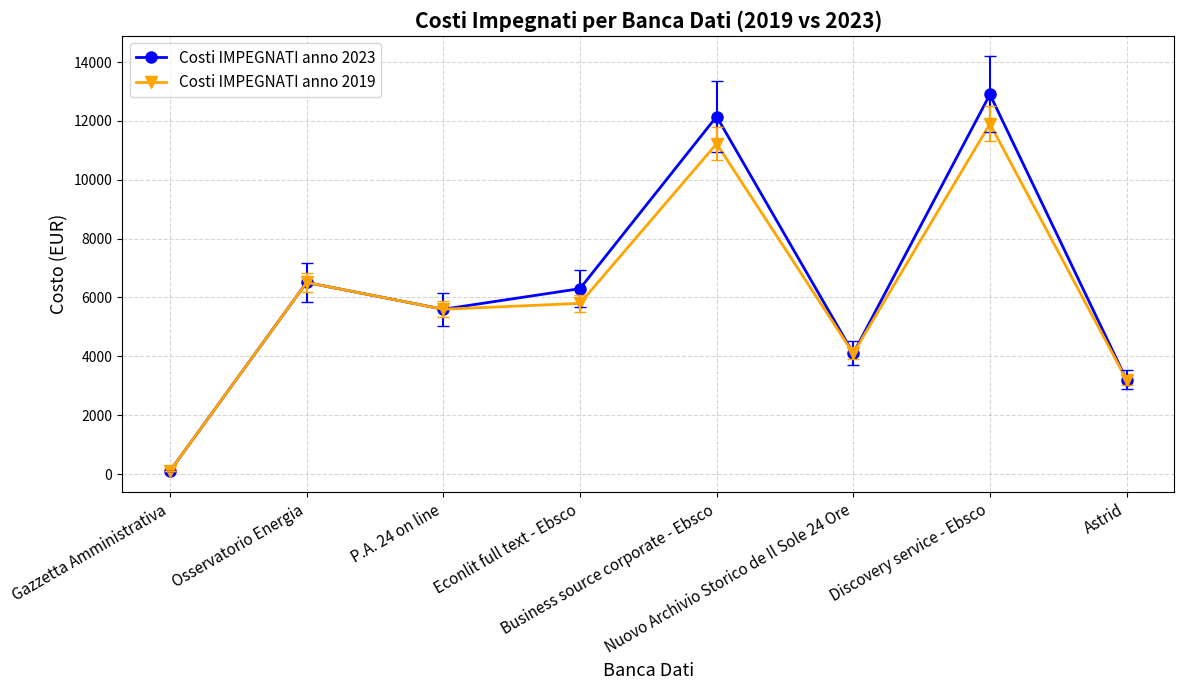

True or false: Costi IMPEGNATI anno 2023 has more than 2 points higher than both neighbors.

True